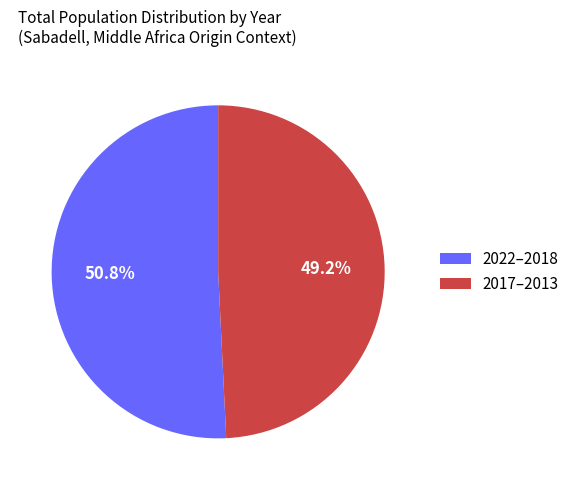

How many segments does this pie chart have?

2